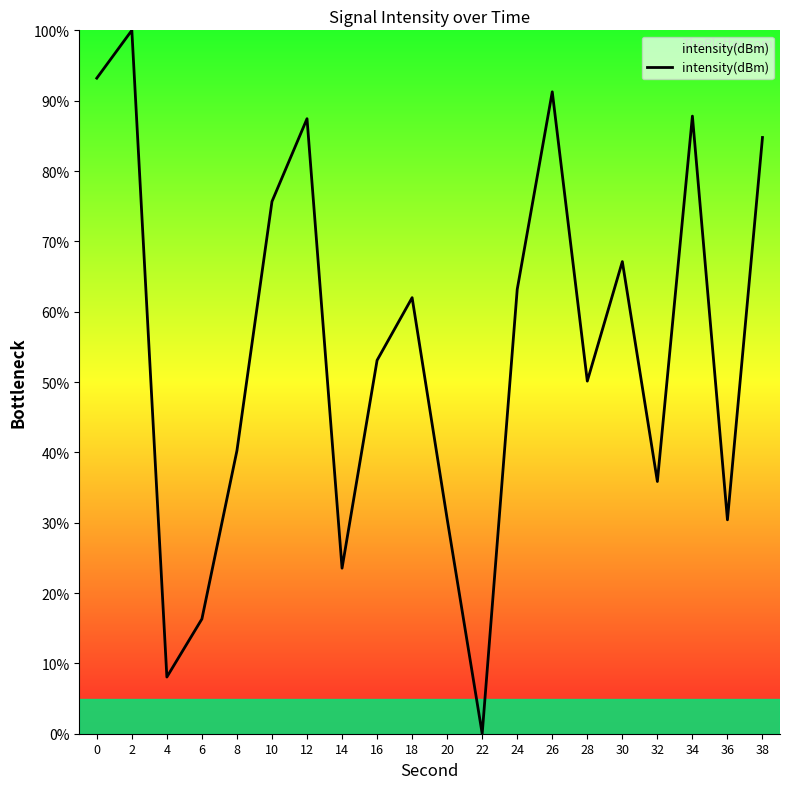

What is the change in value from 18 to 34?

+25.8